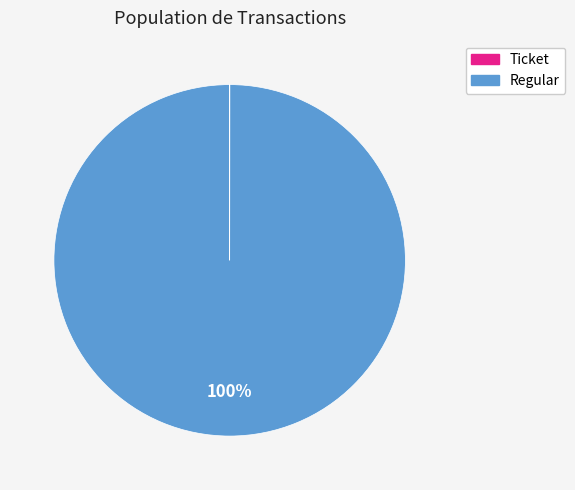

To the nearest percent, what is the difference between the largest and smallest slice percentages?

100%